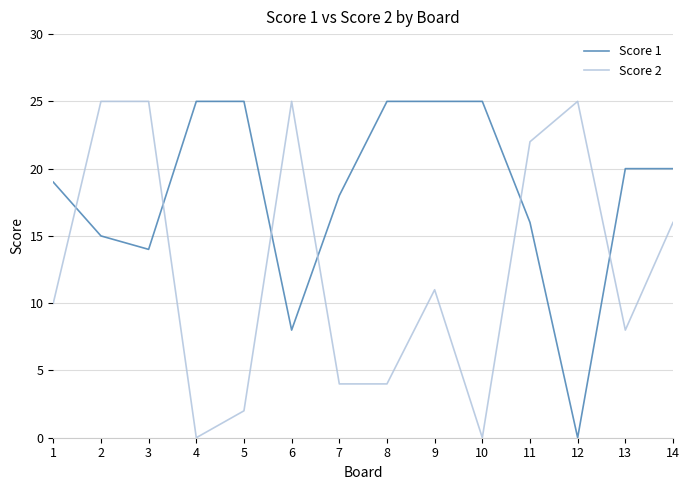

What is the sum of all Score 1 values?

255